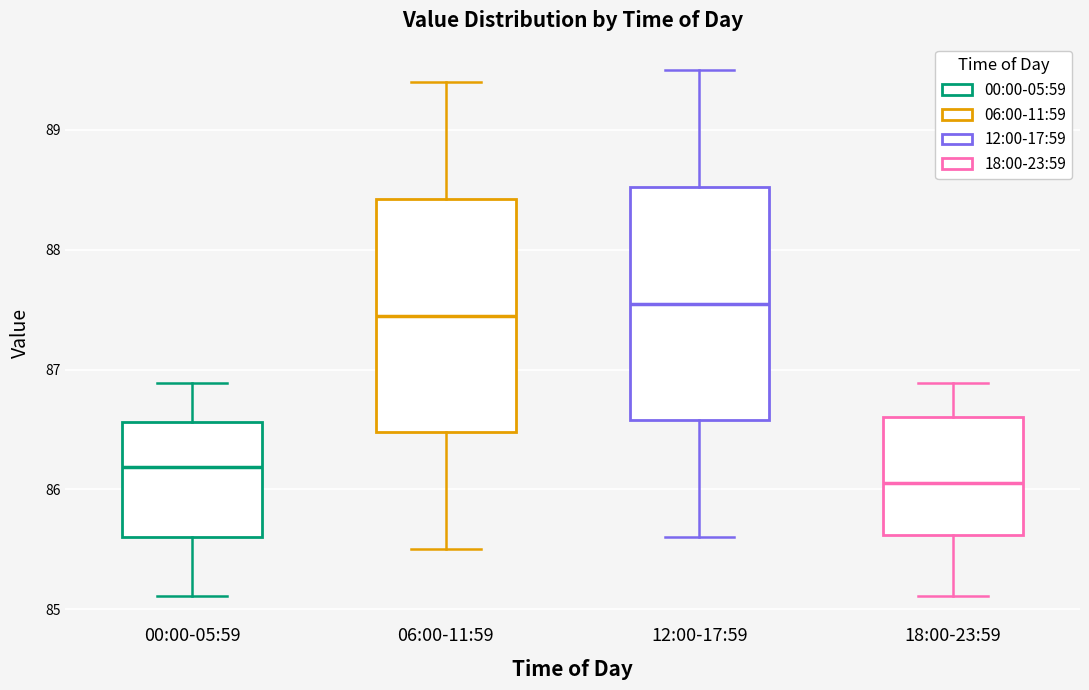

Which box has the lowest median line?

18:00-23:59